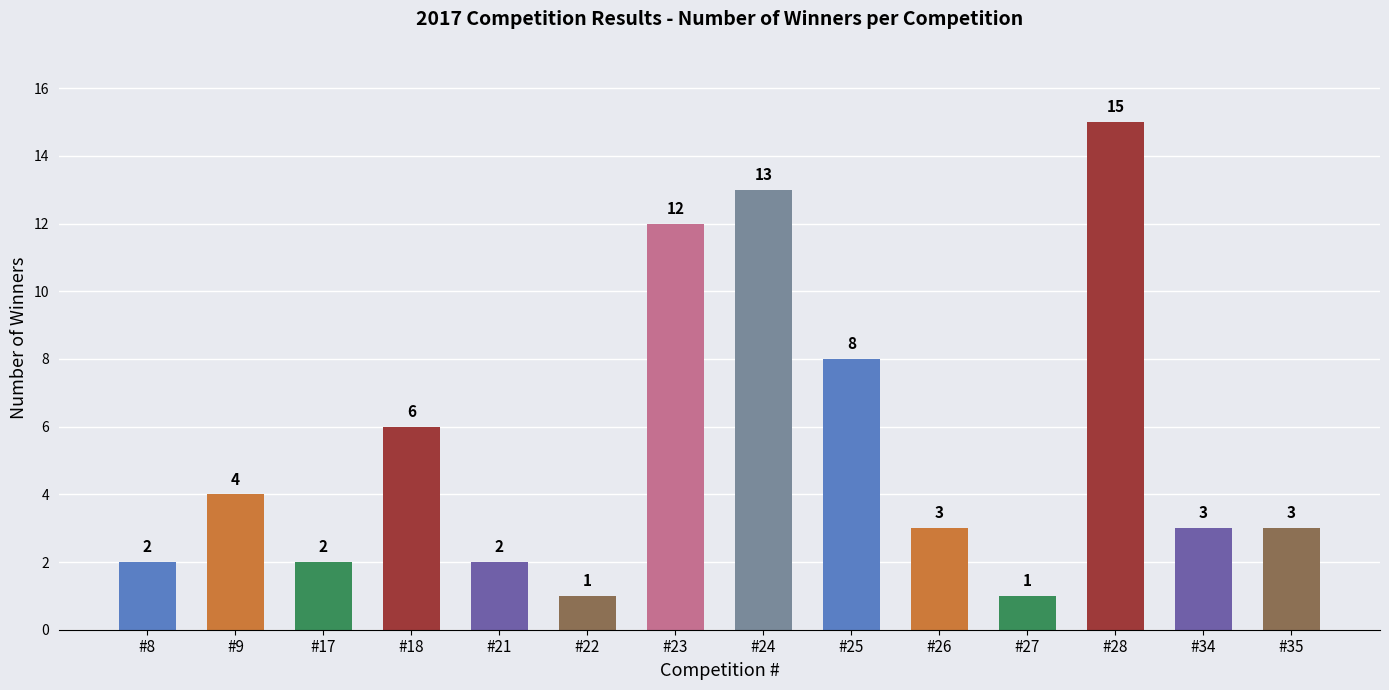

What is the ratio of the value at #18 to the value at #8?

3.0